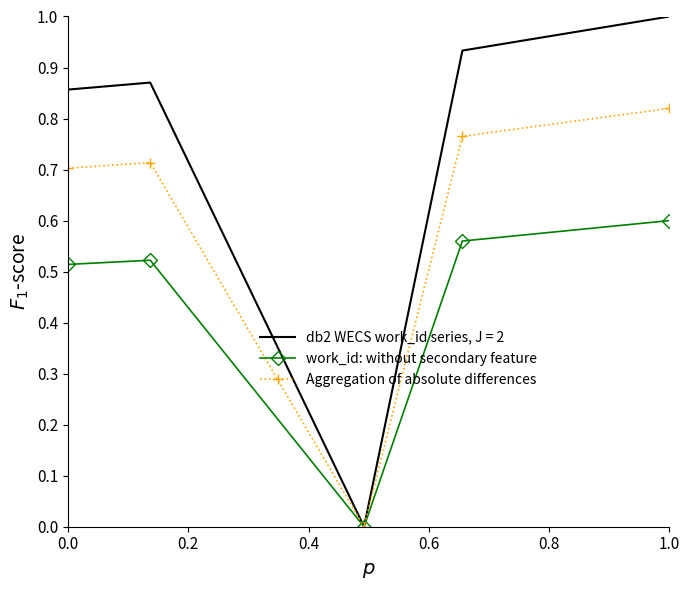

What is the maximum value shown in the chart?

1.0